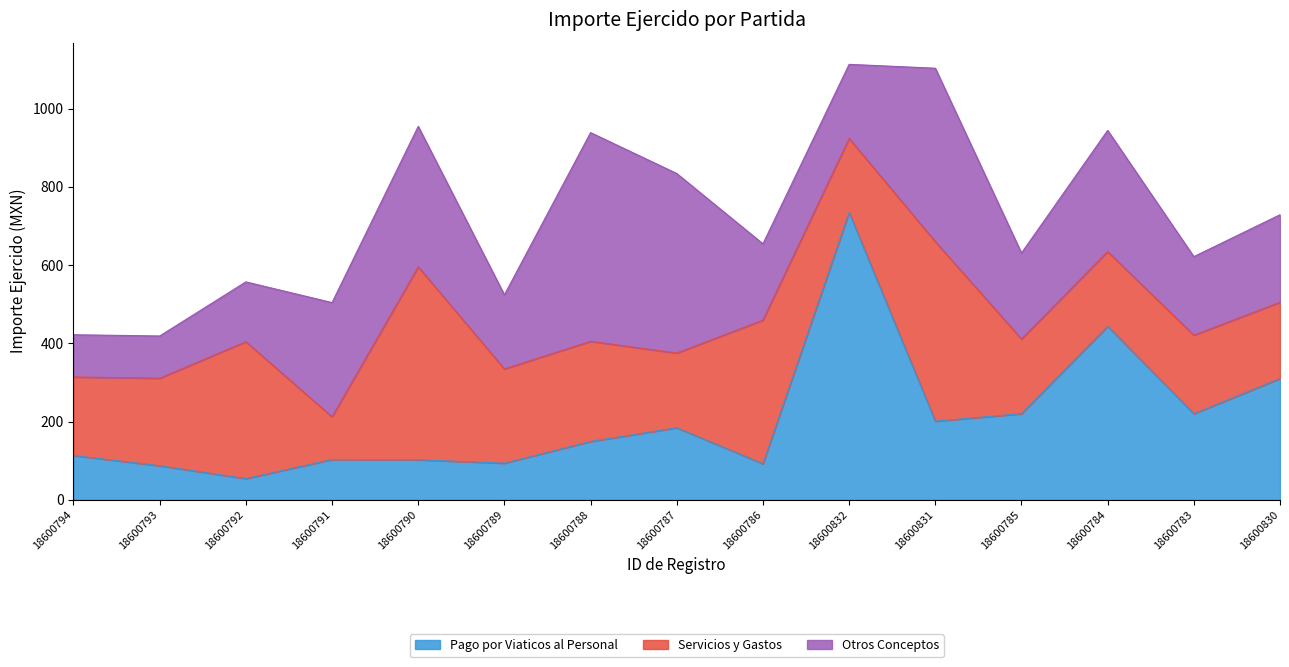

What is the difference between the second highest and second lowest values in the Pago por Viaticos al Personal series?

356.5